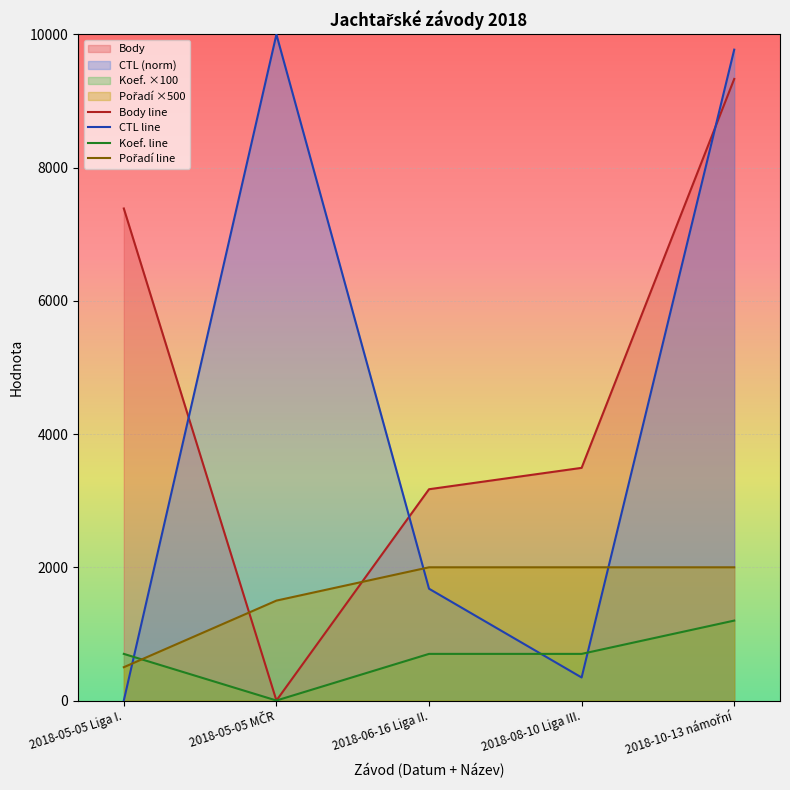

Which series ends up on top after the final intersection of Koef. and Pořadí?

Pořadí